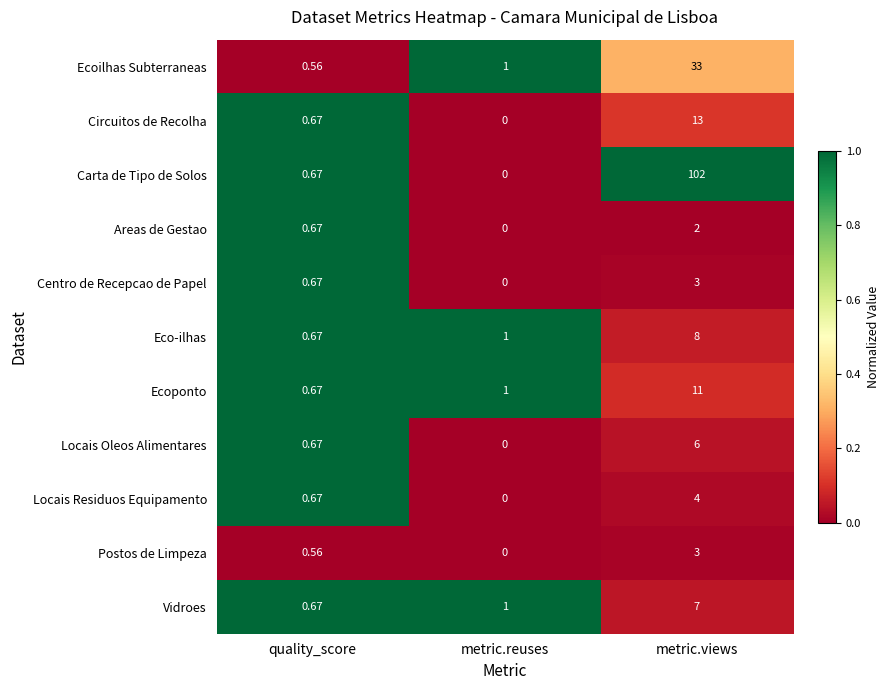

Is the value of Ecoilhas Subterraneas at metric.views greater than the value of Locais Oleos Alimentares at metric.views?

Yes